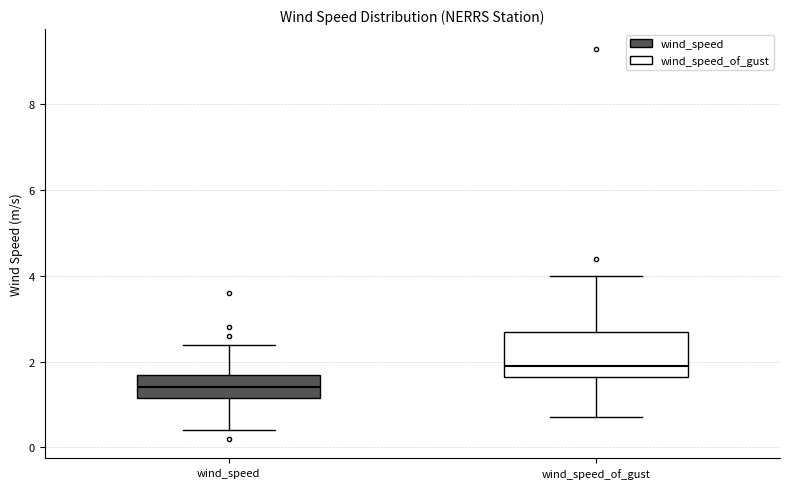

Where does the median line of the box for wind_speed sit on the y-axis? The values are not printed on the chart, so give them approximately, as read against the axis.

1.4